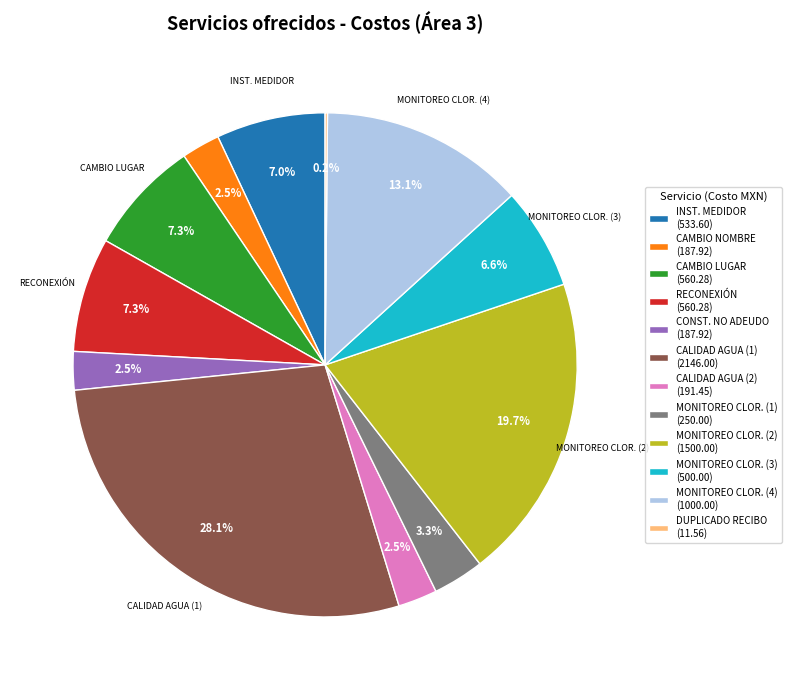

Which slice is the largest?

CALIDAD AGUA (1) (2146.00)